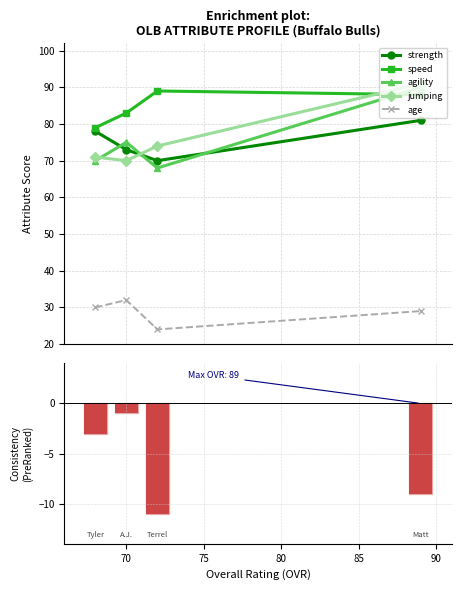

What is the minimum value shown in the chart?

-11